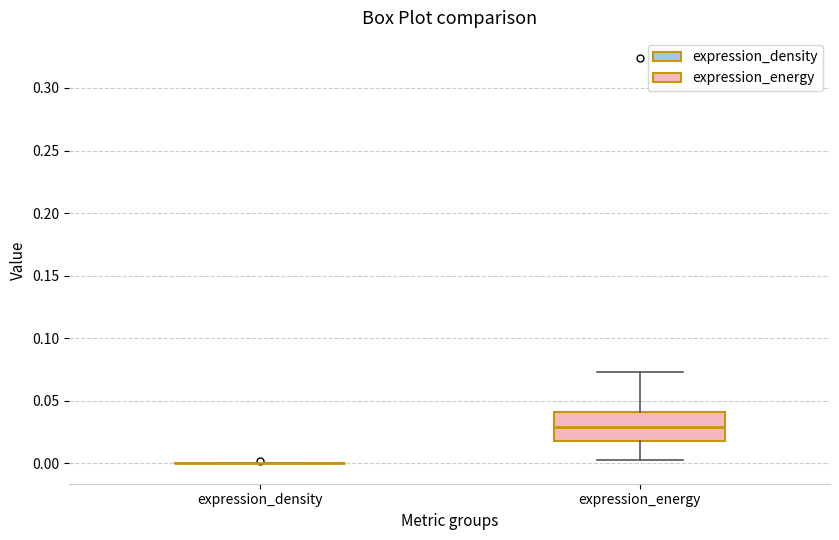

Reading left to right, transcribe this box plot: for each box, give where its median line is, the range the box spans, and where its two whiskers end, as read against the y-axis. The values are not printed on the chart, so give them approximately, as read against the axis.

expression_density: box collapsed to a line at 0.000, whiskers 0.000 to 0.000
expression_energy: median 0.030, box 0.020 to 0.040, whiskers 0.005 to 0.075